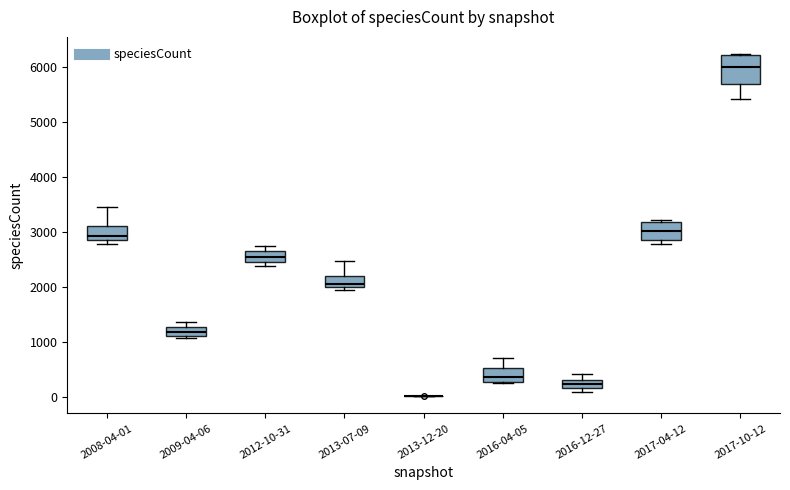

Which box is the tallest, from its lower edge to its upper edge?

2017-10-12